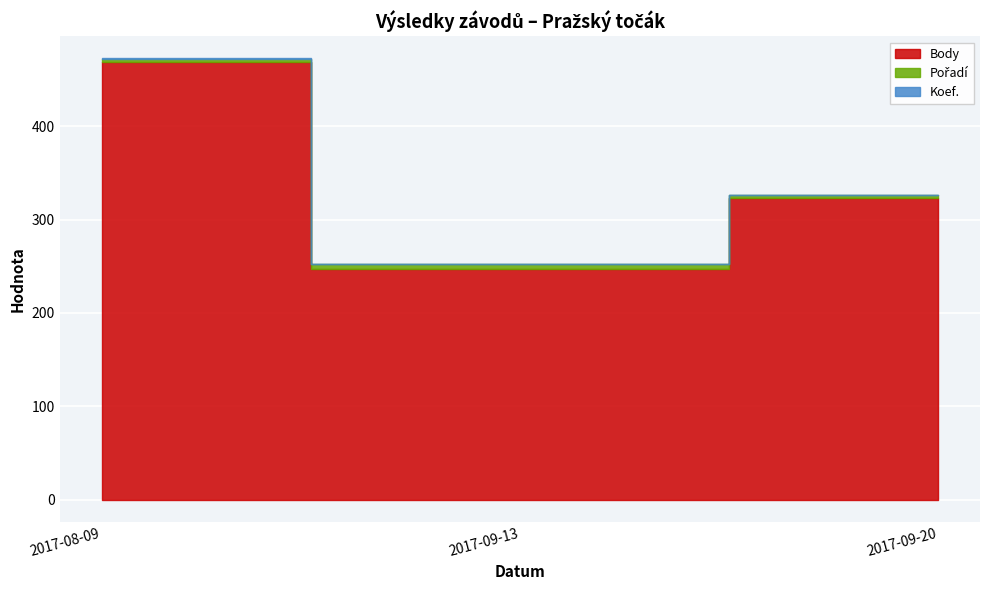

What is the minimum value shown in the chart?

1